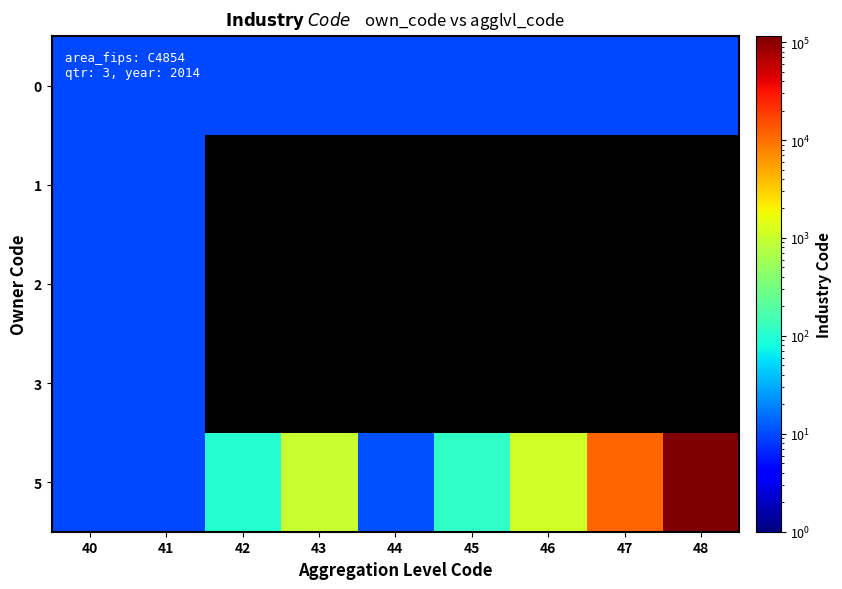

Rank the categories by 0 value from lowest to highest.

40, 41, 42, 43, 44, 45, 46, 47, 48